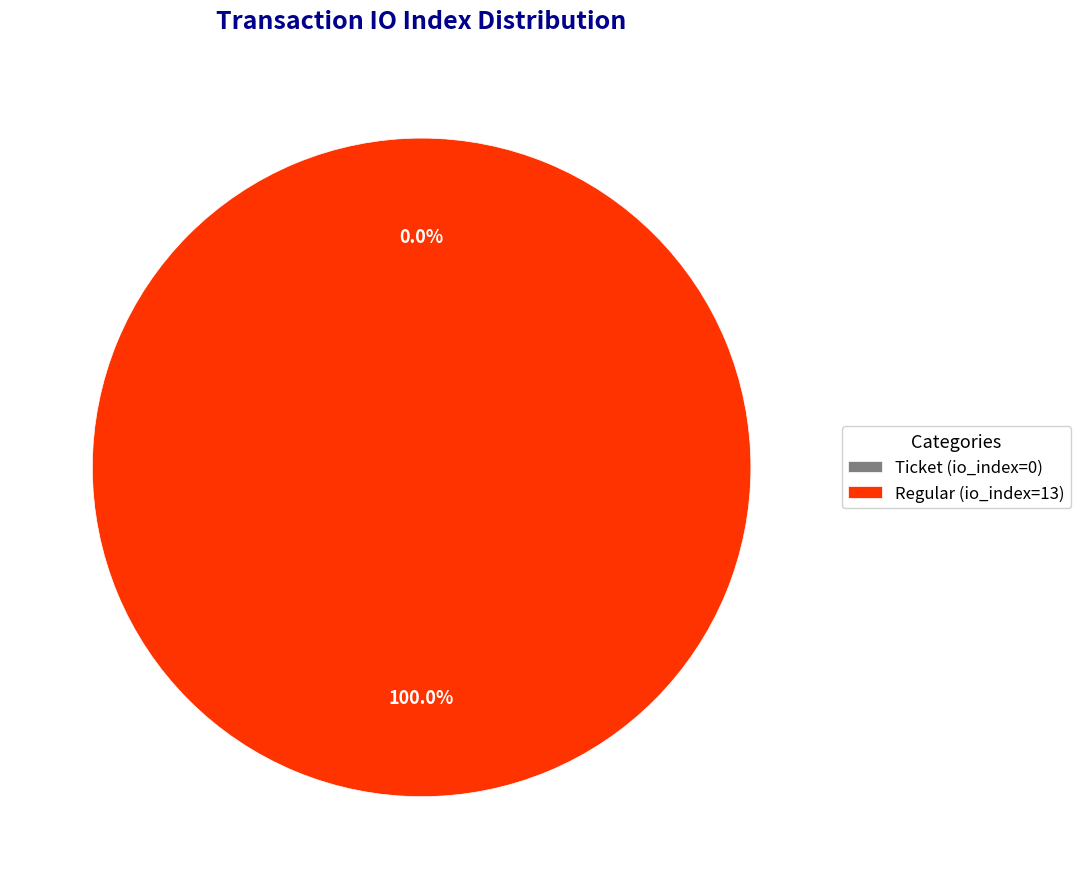

How many segments does this pie chart have?

2